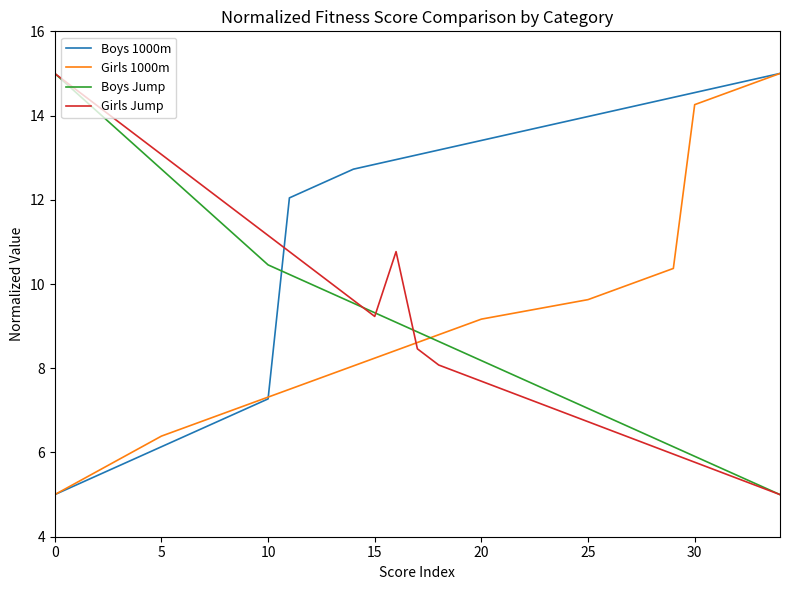

What is the greatest value displayed?

15.0